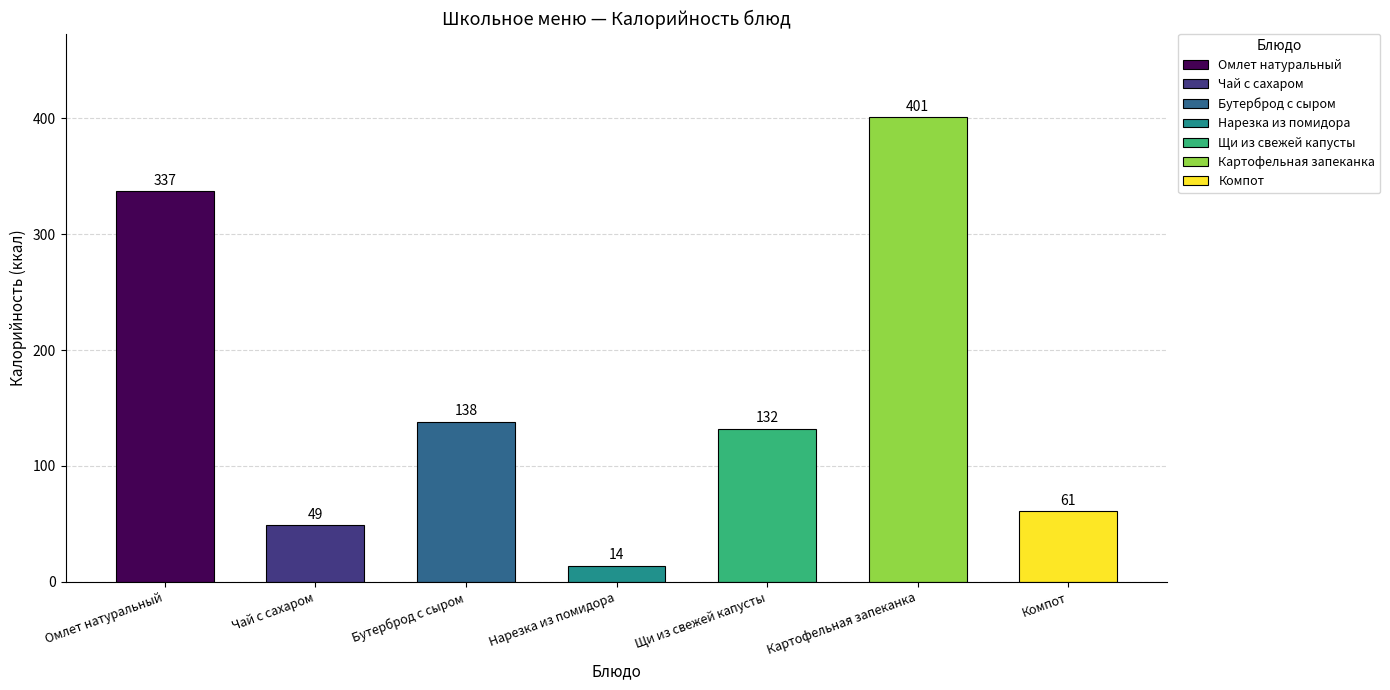

Where does the data first go above 132?

Омлет натуральный